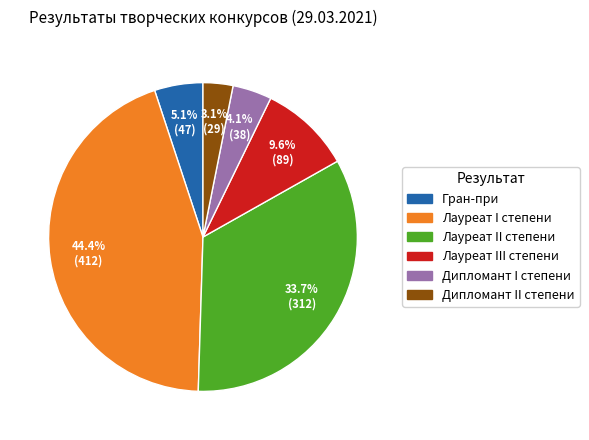

Which category has the biggest portion of the pie?

Лауреат I степени